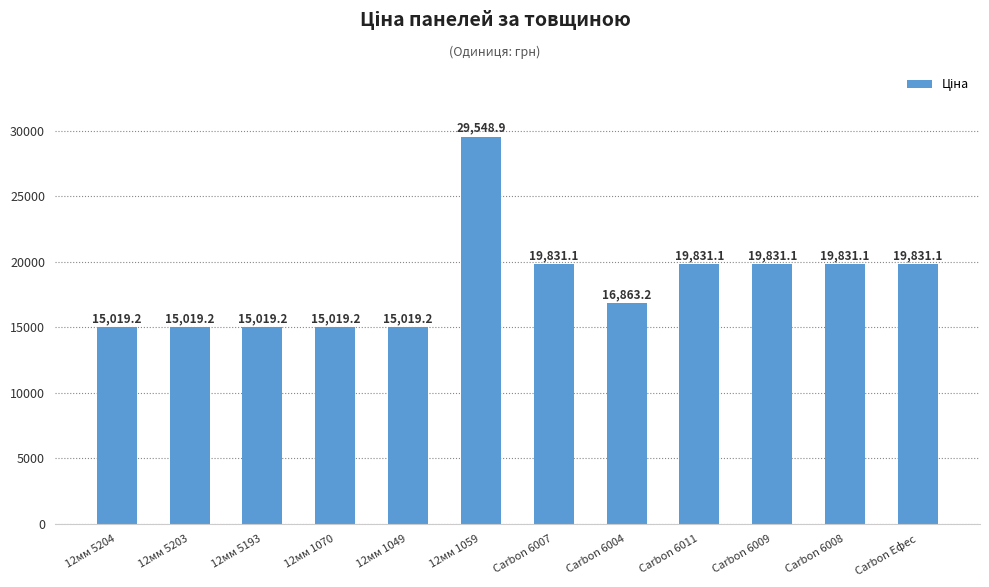

True or false: the data shows 13804.4 at Carbon 6008.

False